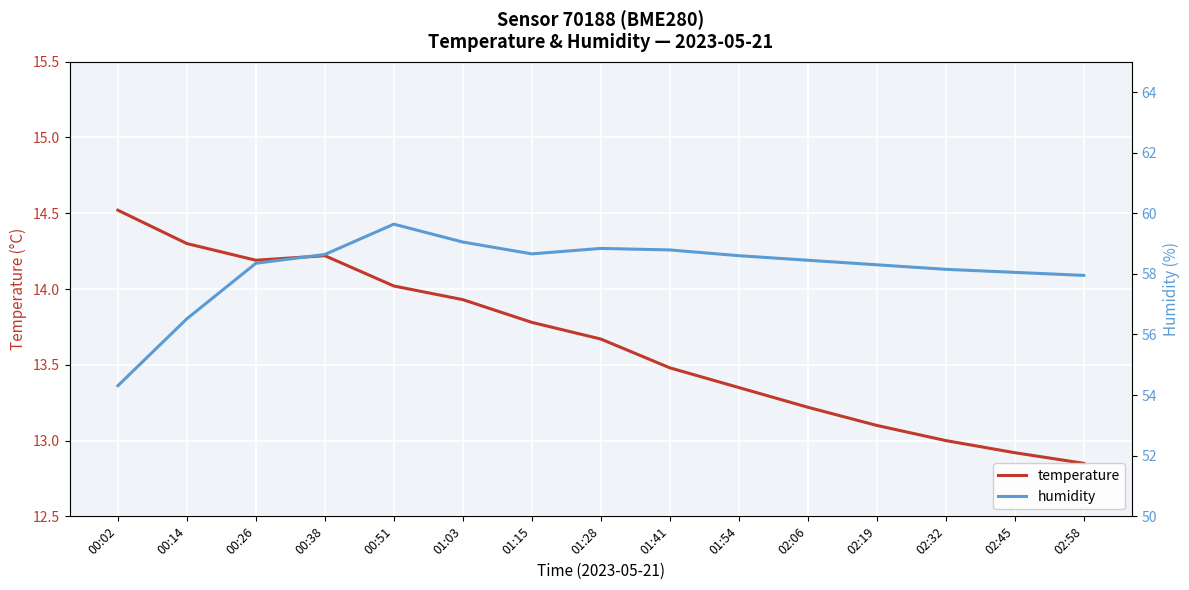

List the series in order of their overall mean, highest first.

humidity, temperature